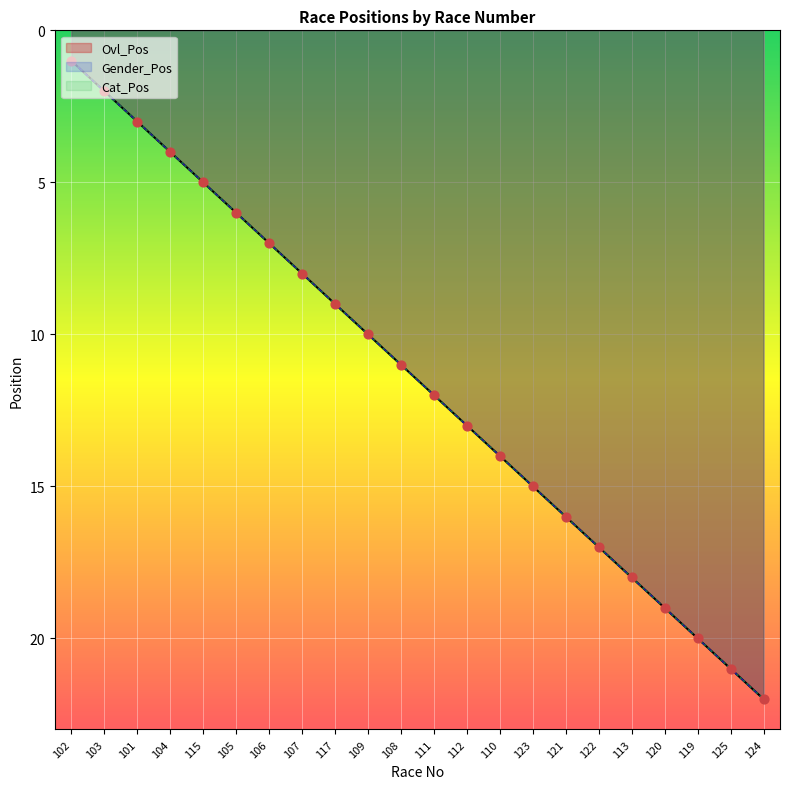

What are all the series names shown in the legend?

Ovl_Pos, Gender_Pos, Cat_Pos